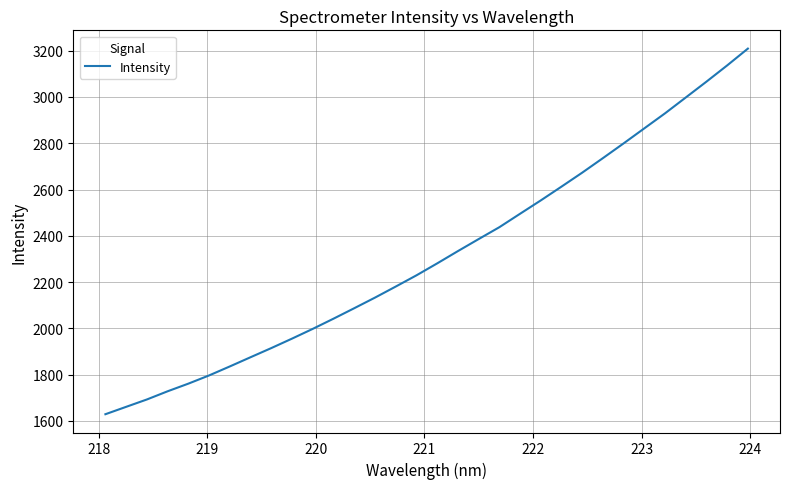

What is the difference between the maximum and minimum values?

1579.9